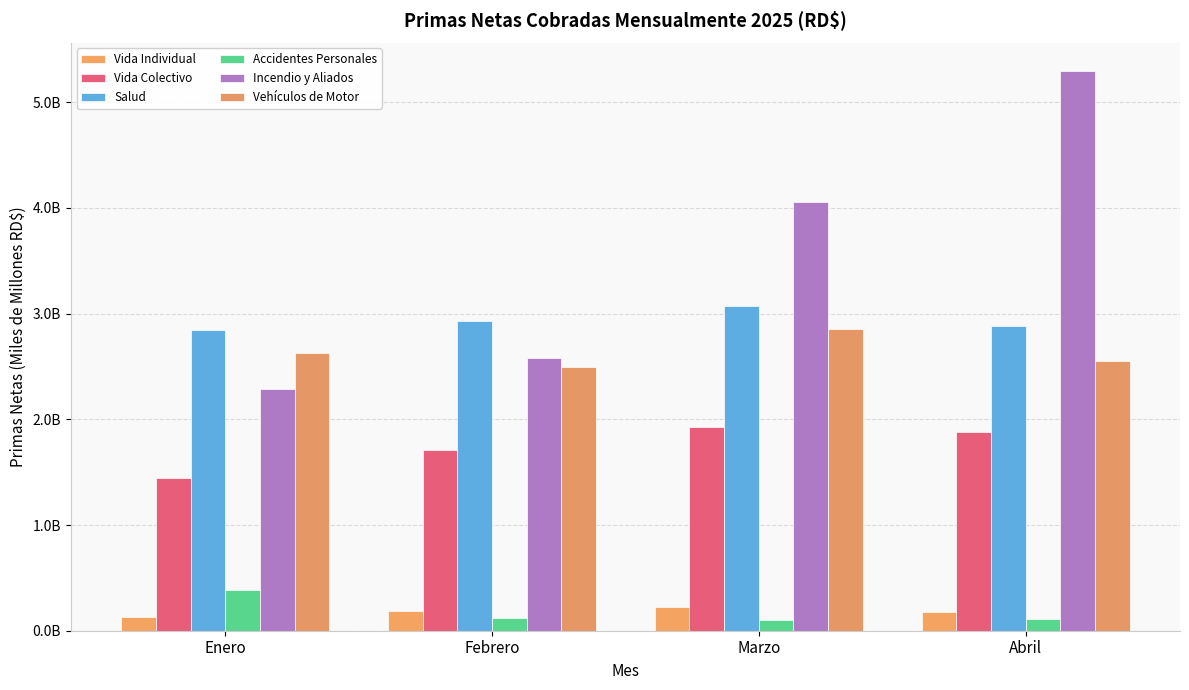

Reading left to right, extract all data points from this chart.

Vida Individual: 0.1	0.2	0.2	0.2
Vida Colectivo: 1.4	1.7	1.9	1.9
Salud: 2.8	2.9	3.1	2.9
Accidentes Personales: 0.4	0.1	0.1	0.1
Incendio y Aliados: 2.3	2.6	4.1	5.3
Vehículos de Motor: 2.6	2.5	2.9	2.5